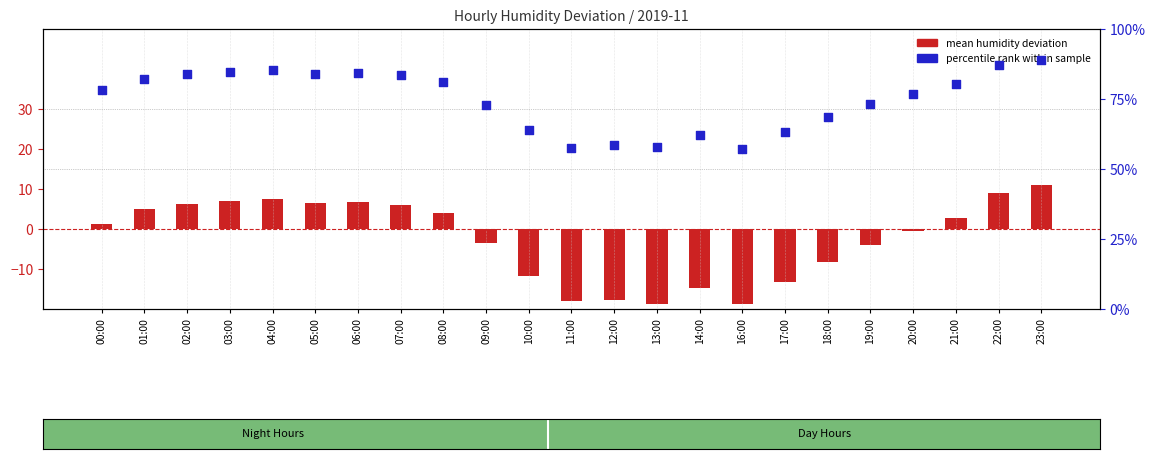

What is the total value across all series at 18:00?

60.1